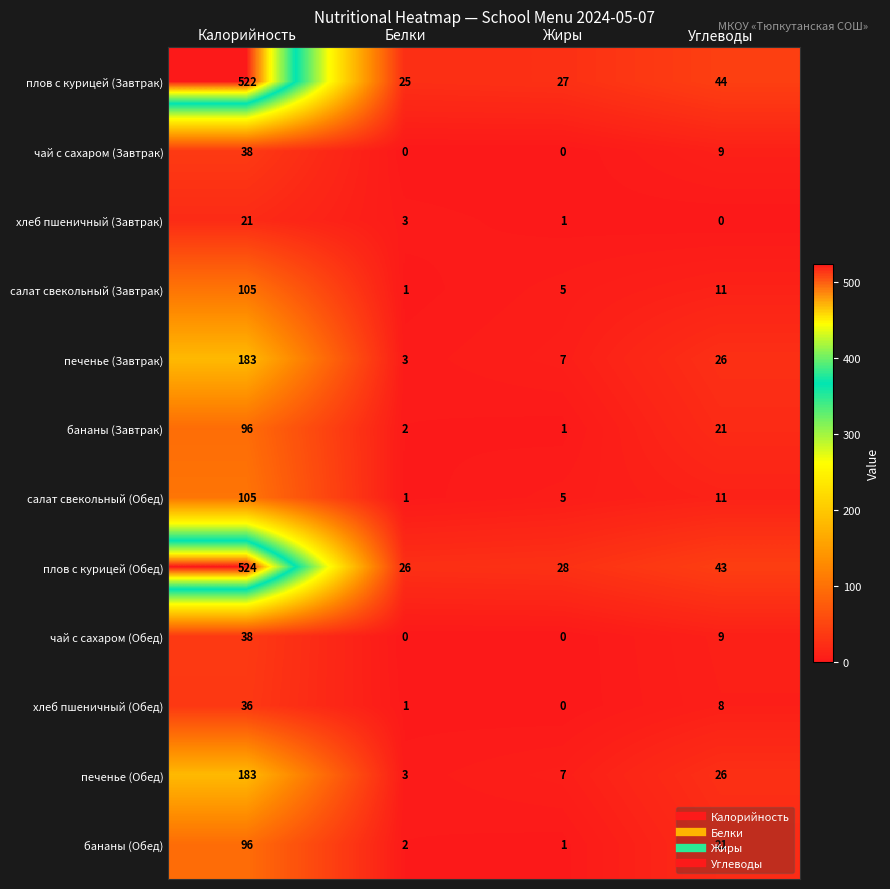

Which series changed the most between Калорийность and Жиры?

плов с курицей (Обед)